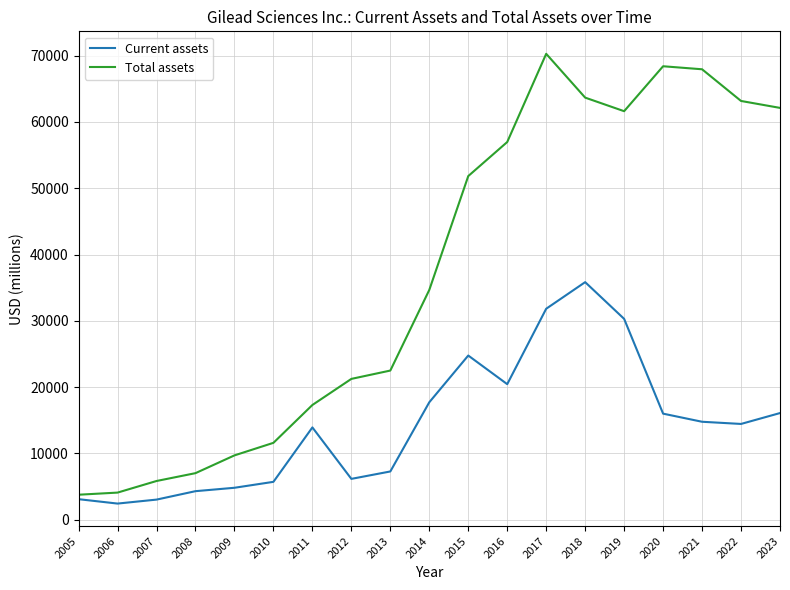

Which series changed the most between 2013 and 2014?

Total assets